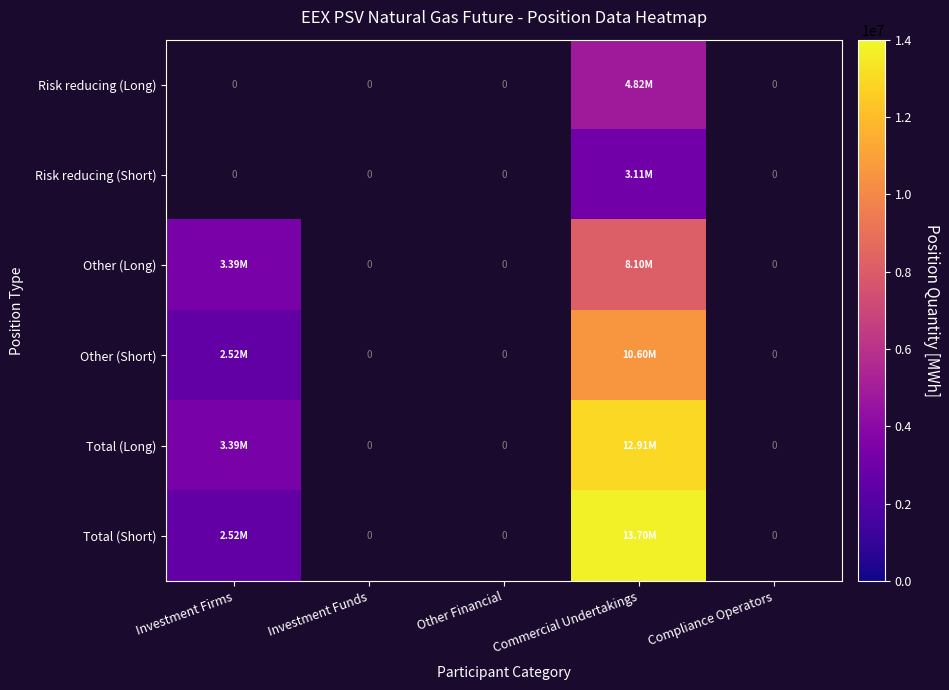

At which category does the chart reach its peak across all series?

Commercial Undertakings